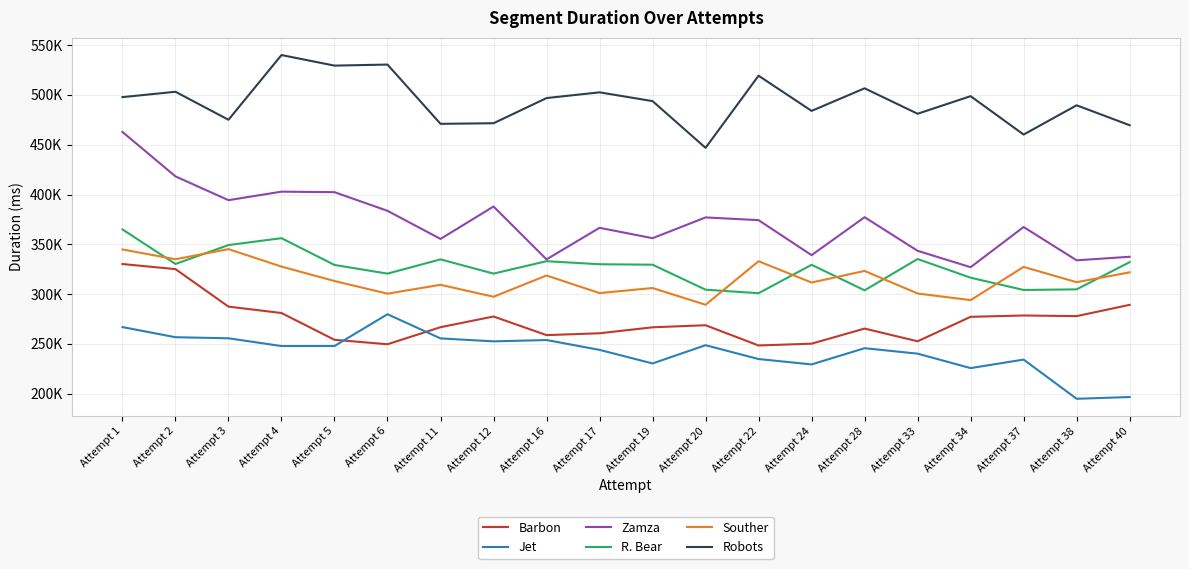

True or false: Jet and Souther cross at least once.

False